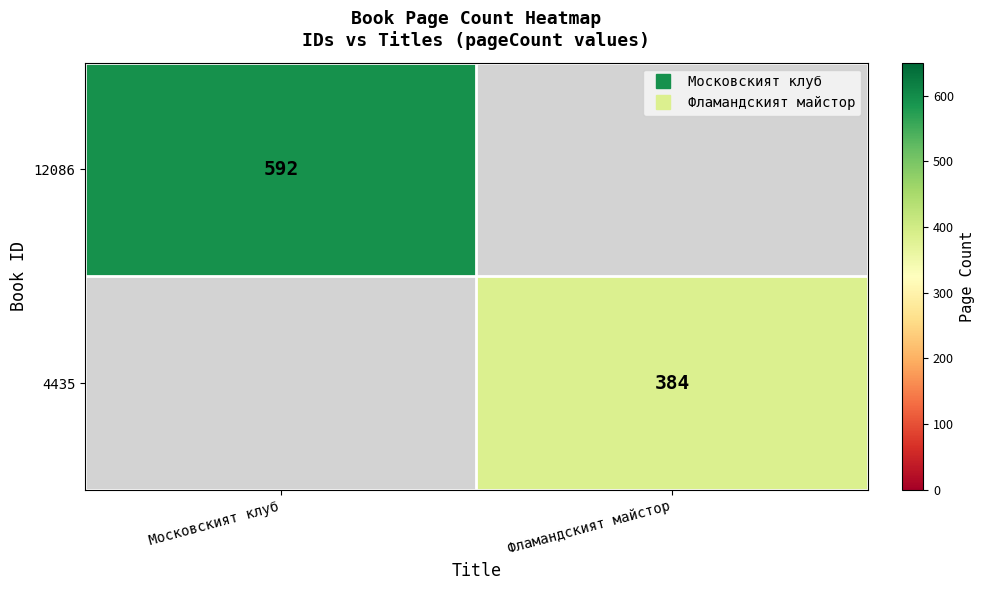

Is the value of 12086 at Московският клуб greater than the value of 4435 at Московският клуб?

No